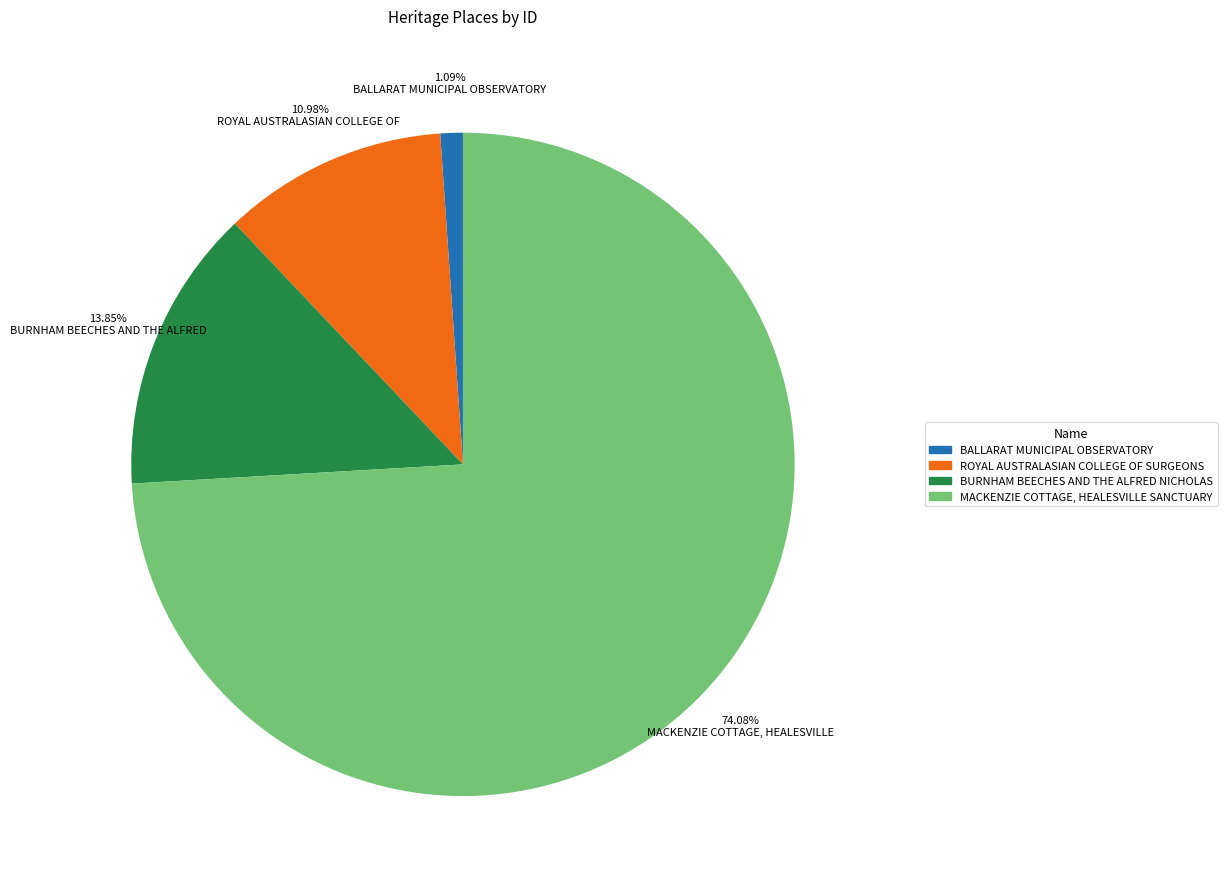

Count the number of slices in the pie.

4